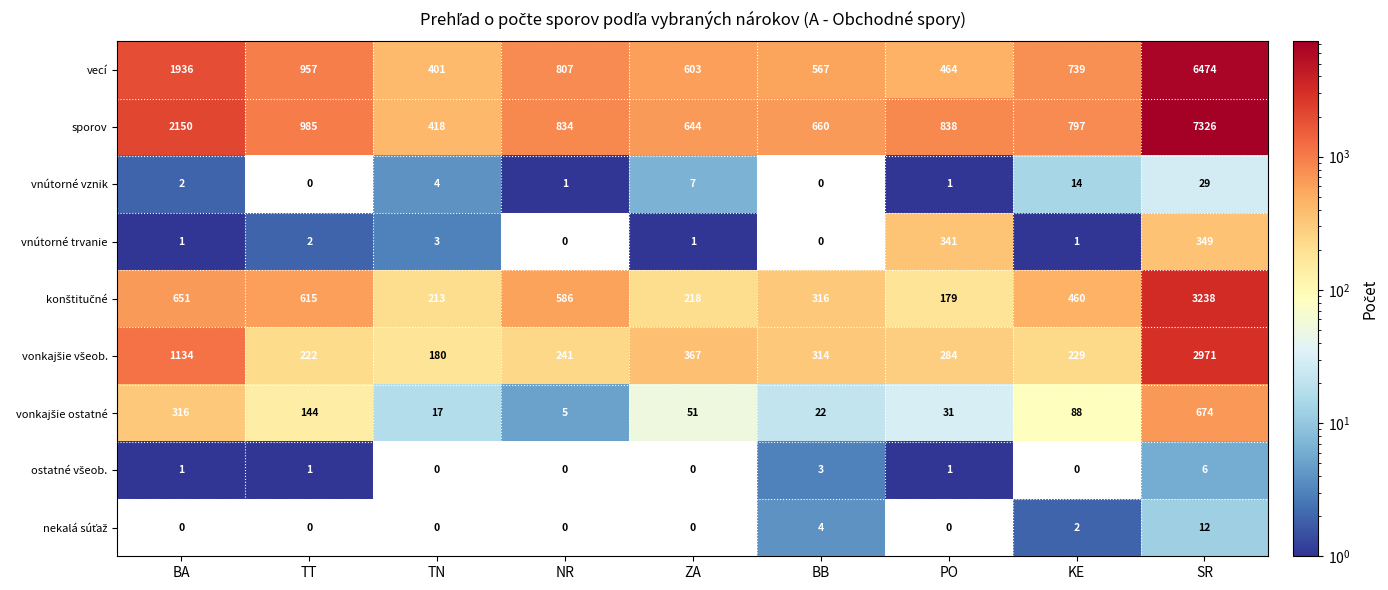

Which category has the highest value in the vnútorné trvanie series?

SR